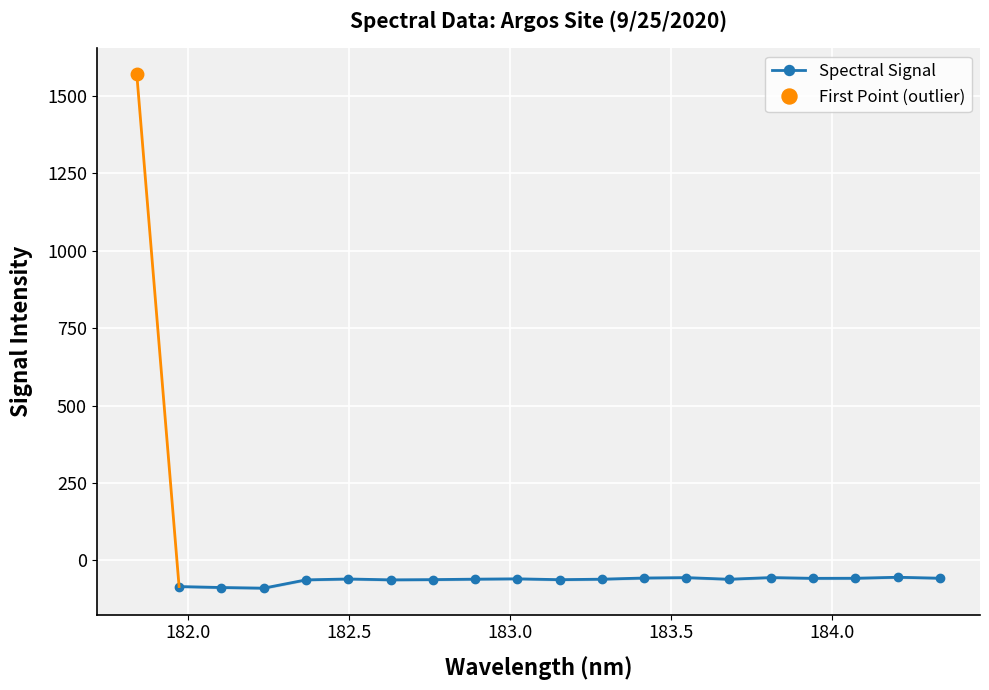

What is the value of the Spectral Signal point at the 4th from the left?

-62.8